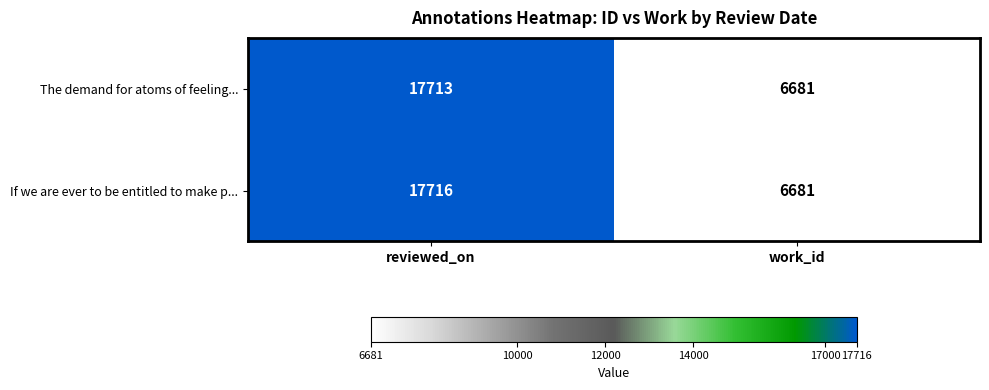

Reading right to left, extract all data points from this chart.

The demand for atoms of feeling...: 6681	17713
If we are ever to be entitled to make p...: 6681	17716